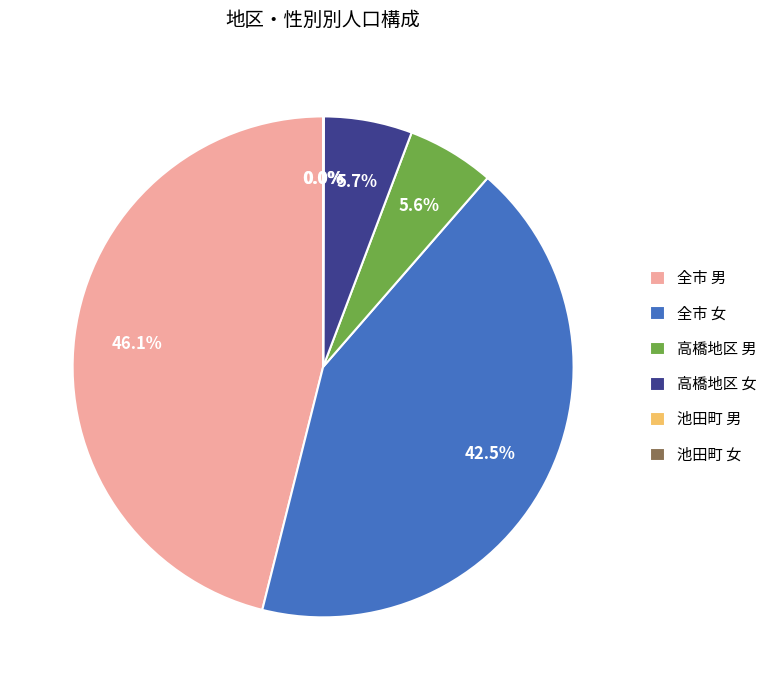

Is there any slice that represents more than half of the pie?

No